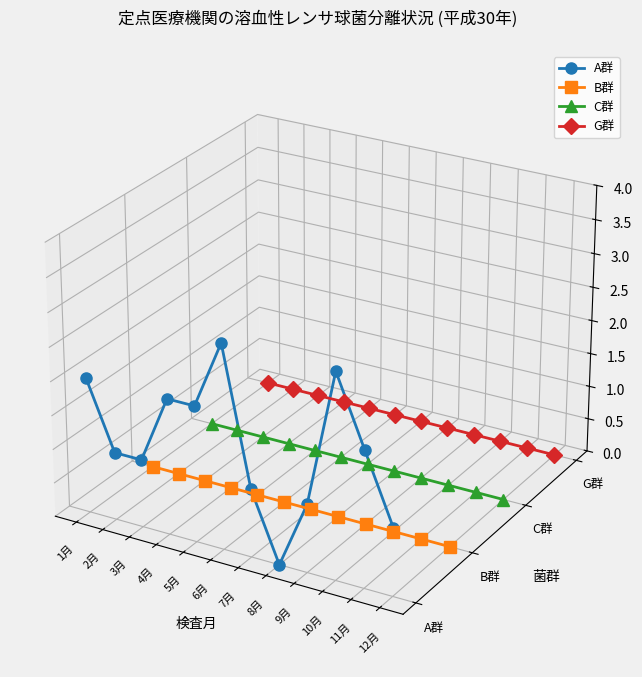

How many categories are shown in the chart?

12